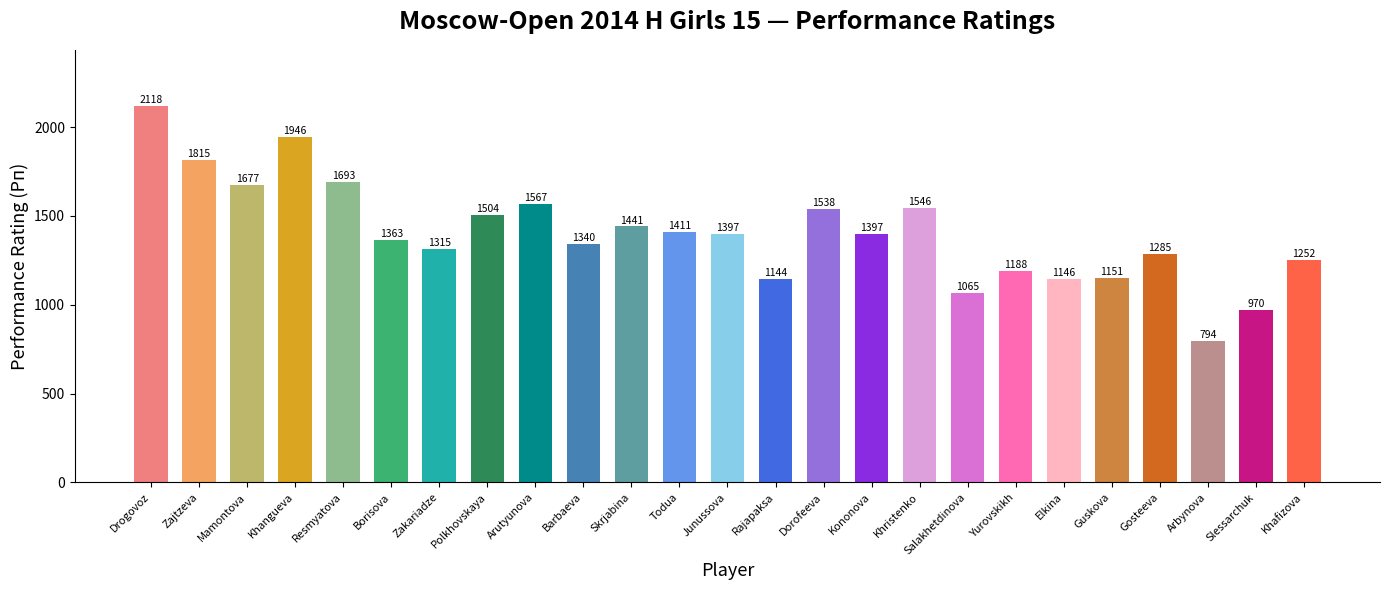

Which has a higher value, Todua or Khafizova?

Todua